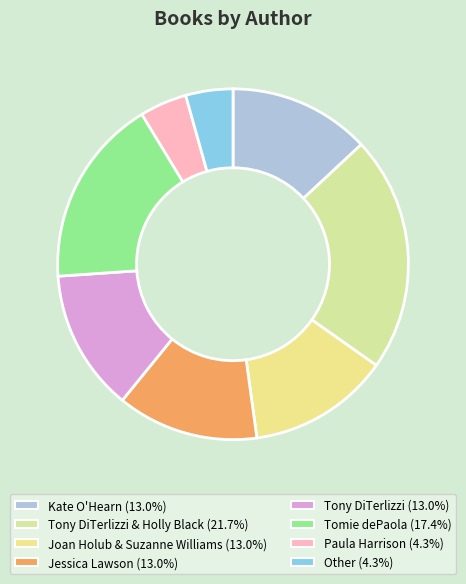

How many segments does this pie chart have?

8